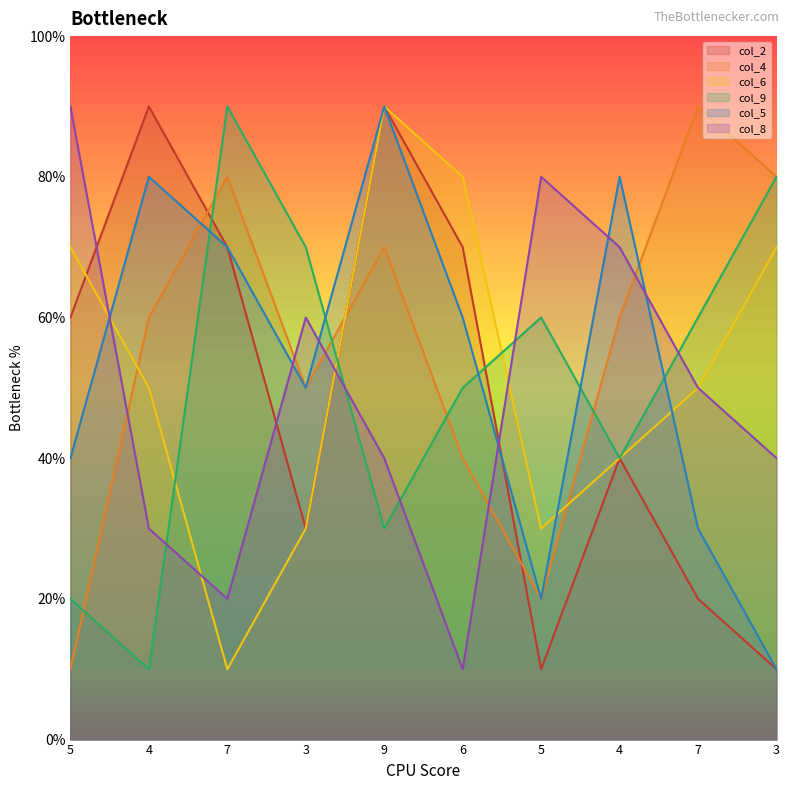

At how many categories does at least one series exceed 4?

10